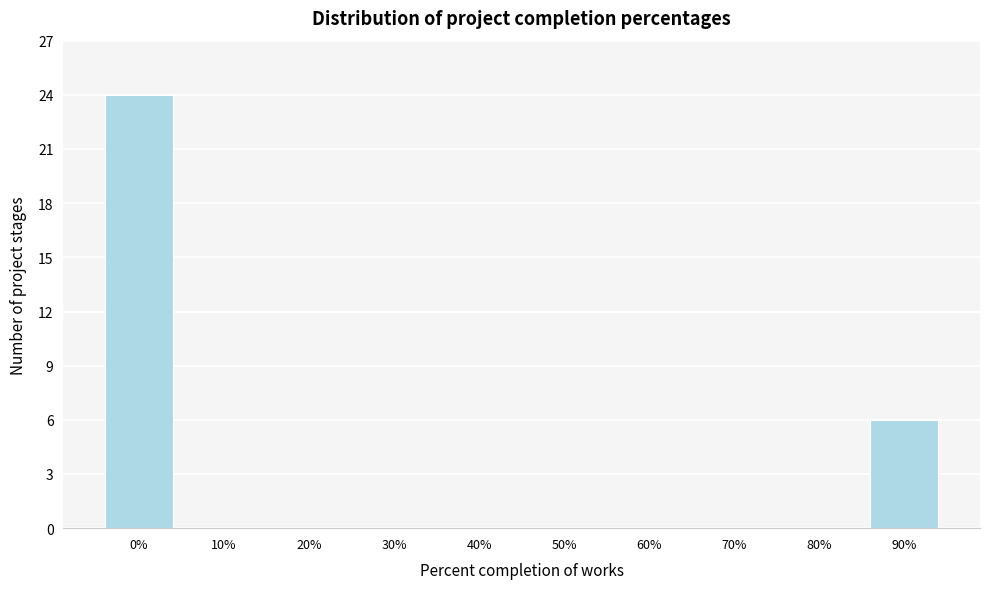

Reading right to left, transcribe all the data shown in this chart.

90%=6	80%=0	70%=0	60%=0	50%=0	40%=0	30%=0	20%=0	10%=0	0%=24